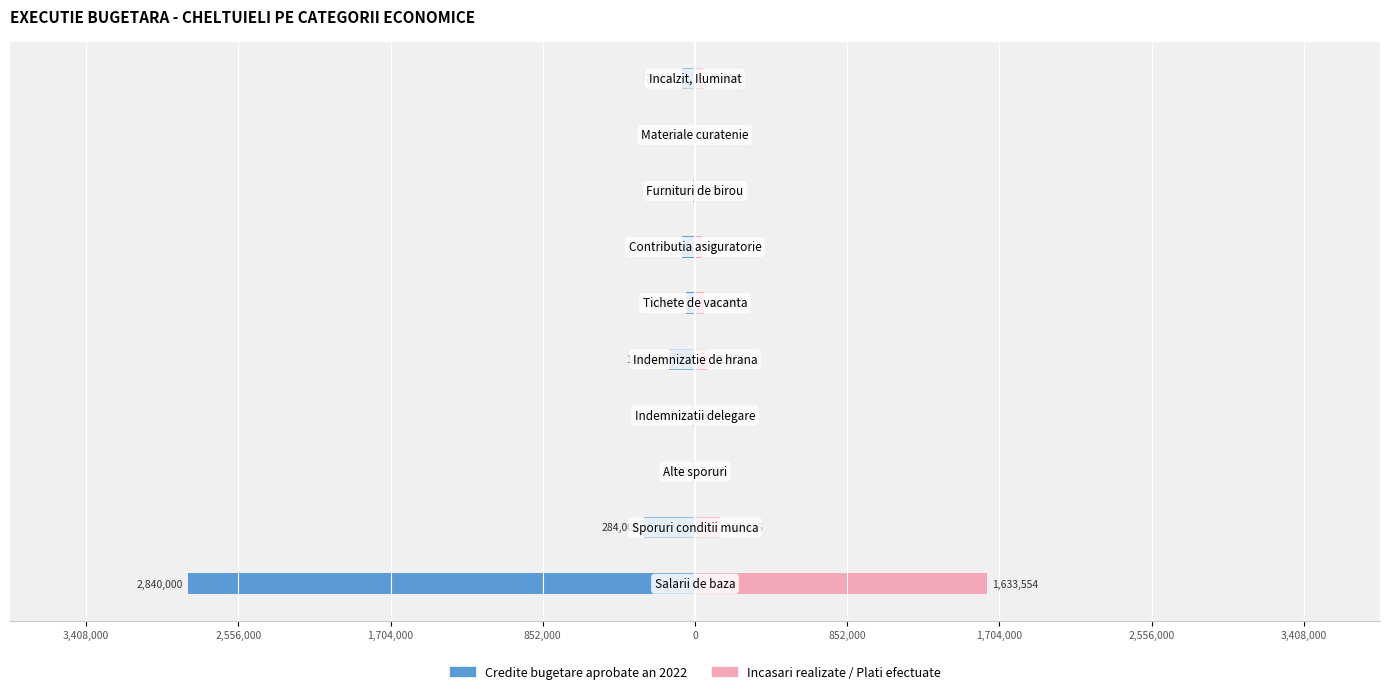

At how many categories does at least one series exceed -1088135?

10